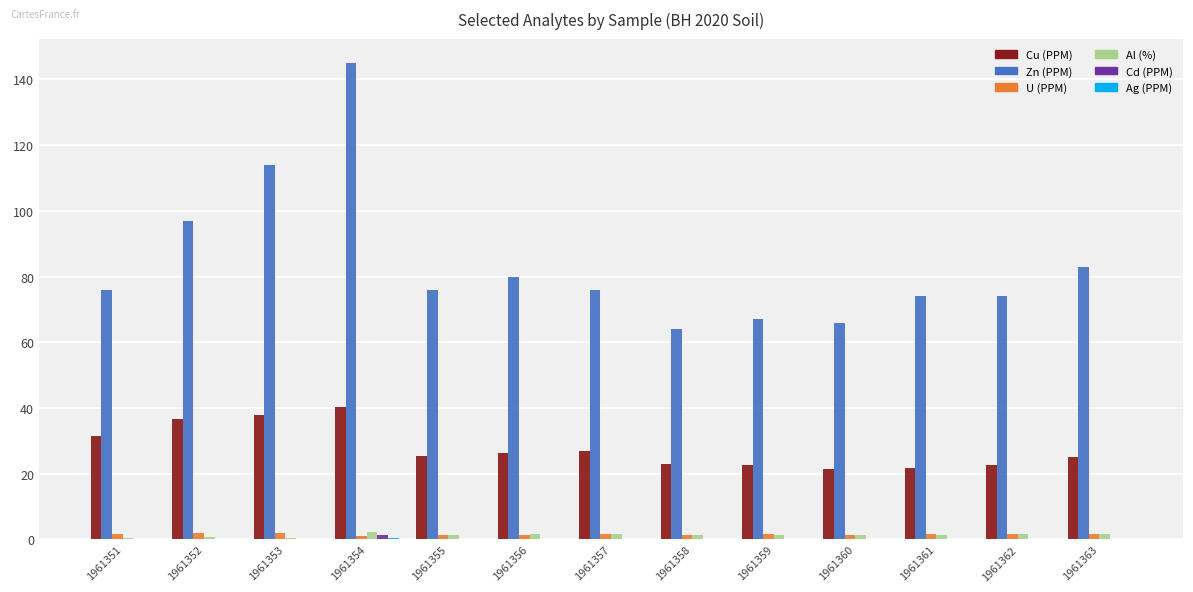

At which category is the sum across all series the highest?

1961354